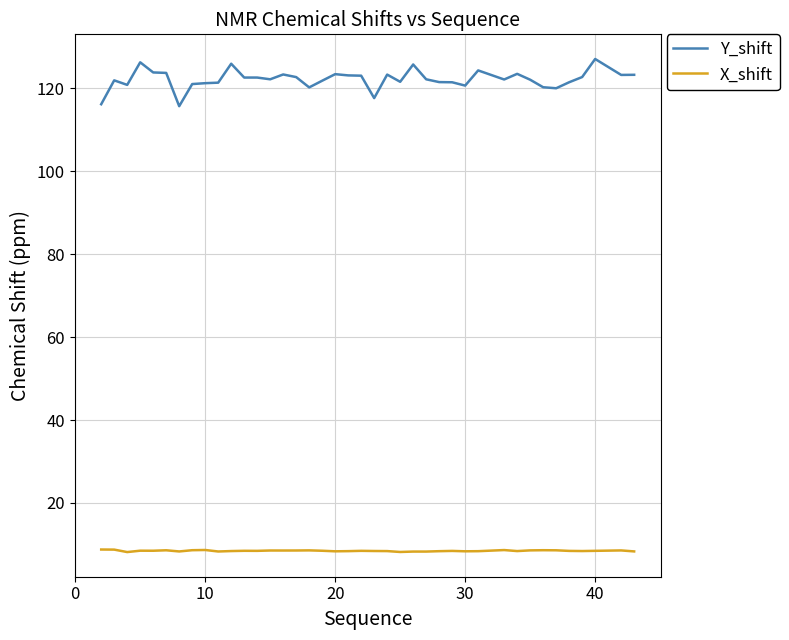

Which series has the largest total across all categories?

Y_shift